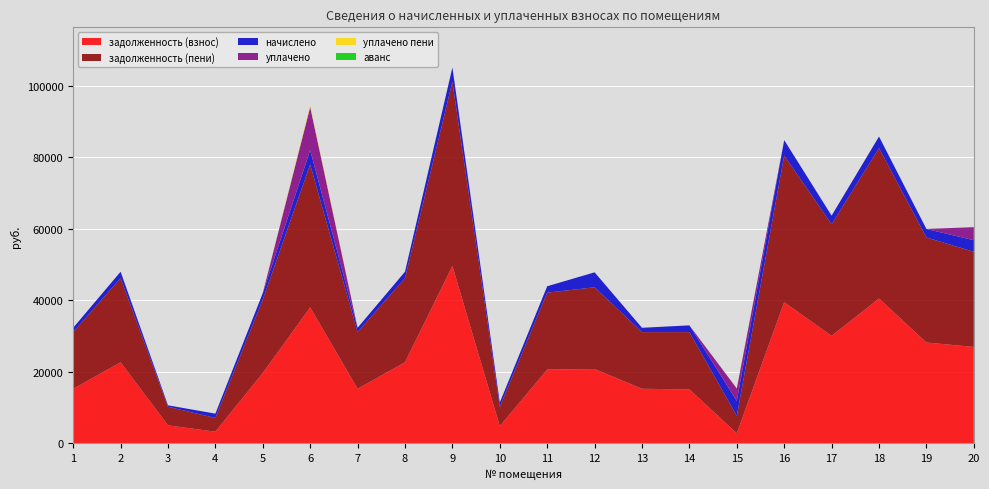

Reading left to right, transcribe all the data shown in this chart.

задолженность (взнос): 15250.9	22655.5	5011.8	3237.6	19667.5	38020.7	15250.9	22655.5	49626.4	4795.6	20619.9	20784.9	15250.9	15081.1	2787.2	39475.7	30060.3	40505.3	28198.2	26956.0
задолженность (пени): 15857.3	23556.4	5211.1	3844.1	20568.4	40013.6	15857.3	23556.4	51599.8	5402.1	21520.8	22875.3	15857.3	16026.9	4877.6	41045.5	31255.6	42116.0	29393.5	26653.0
начислено: 1212.9	1801.8	398.6	1212.9	1801.8	3985.8	1212.9	1801.8	3946.8	1212.9	1801.8	4180.8	1212.9	1891.5	4180.8	4316.8	2390.7	3221.4	2390.7	3221.4
уплачено: 0.0	0.0	0.0	0.0	0.0	12096.1	0.0	0.0	0.0	0.0	0.0	0.0	0.0	0.0	3484.0	0.0	0.0	0.0	0.0	3650.9
уплачено пени: 0.0	0.0	0.0	0.0	0.0	481.7	0.0	0.0	0.0	0.0	0.0	0.0	0.0	0.0	21.0	0.0	0.0	0.0	0.0	0.0
аванс: 0.0	0.0	0.0	0.0	0.0	0.0	0.0	0.0	0.0	0.0	0.0	0.0	0.0	0.0	0.0	0.0	0.0	0.0	0.0	0.0